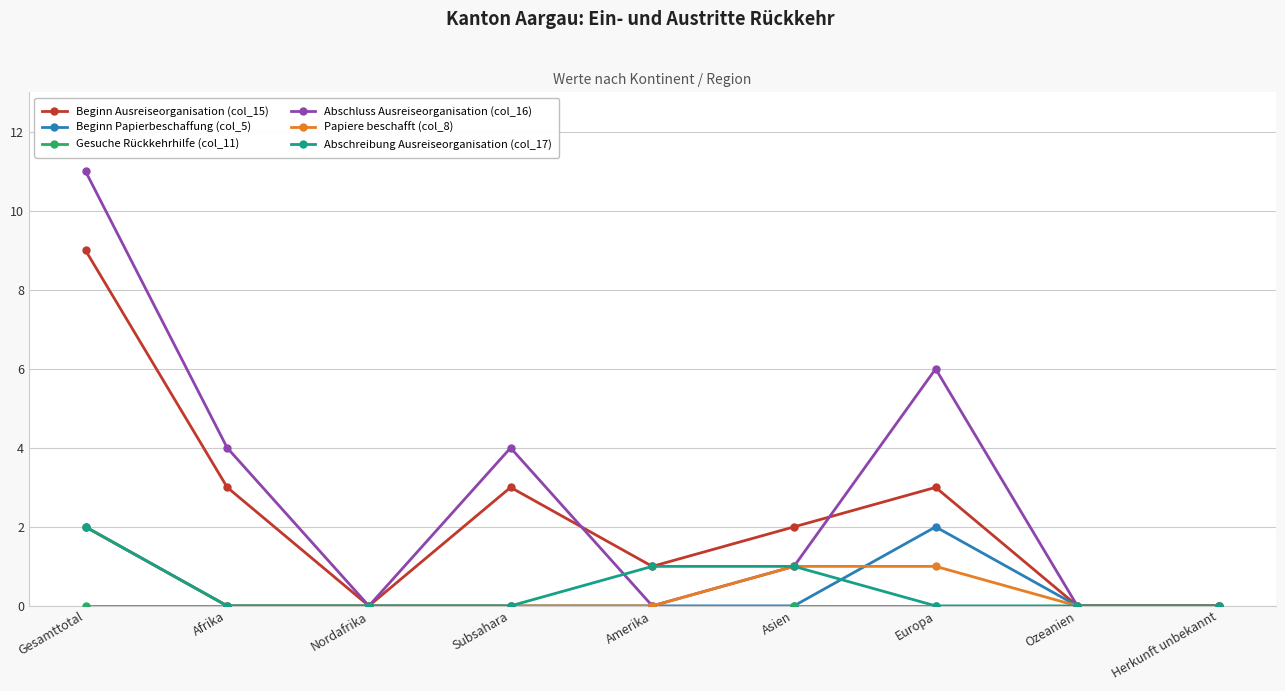

Which series changed the most between Afrika and Amerika?

Abschluss Ausreiseorganisation (col_16)